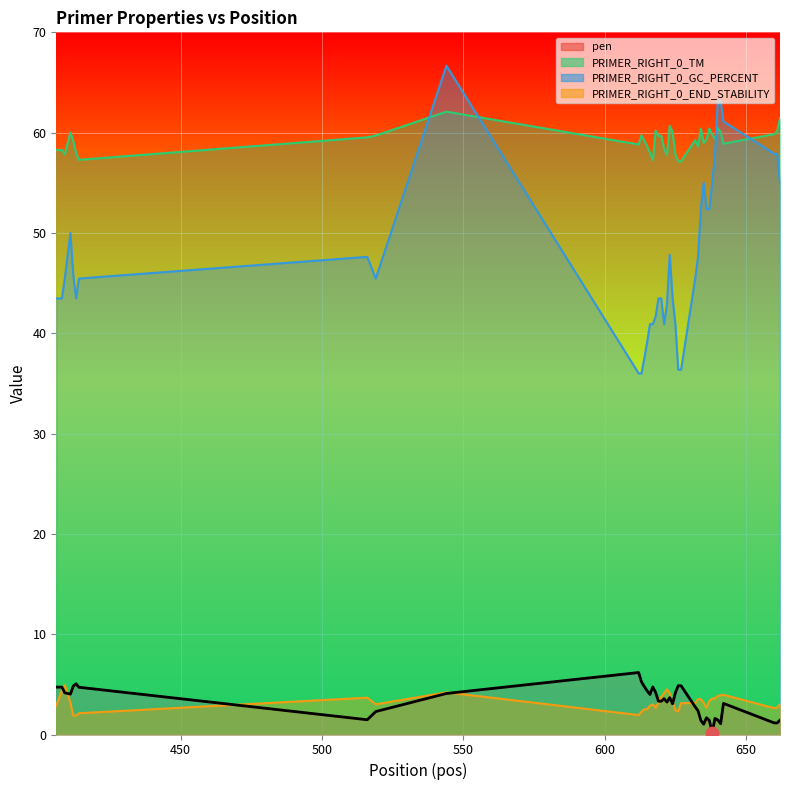

What is the total value across all series at 516?

112.3